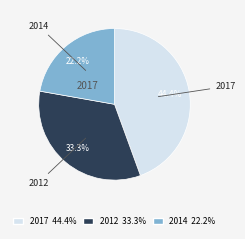

To the nearest percent, what is the difference between the largest and smallest slice percentages?

22%